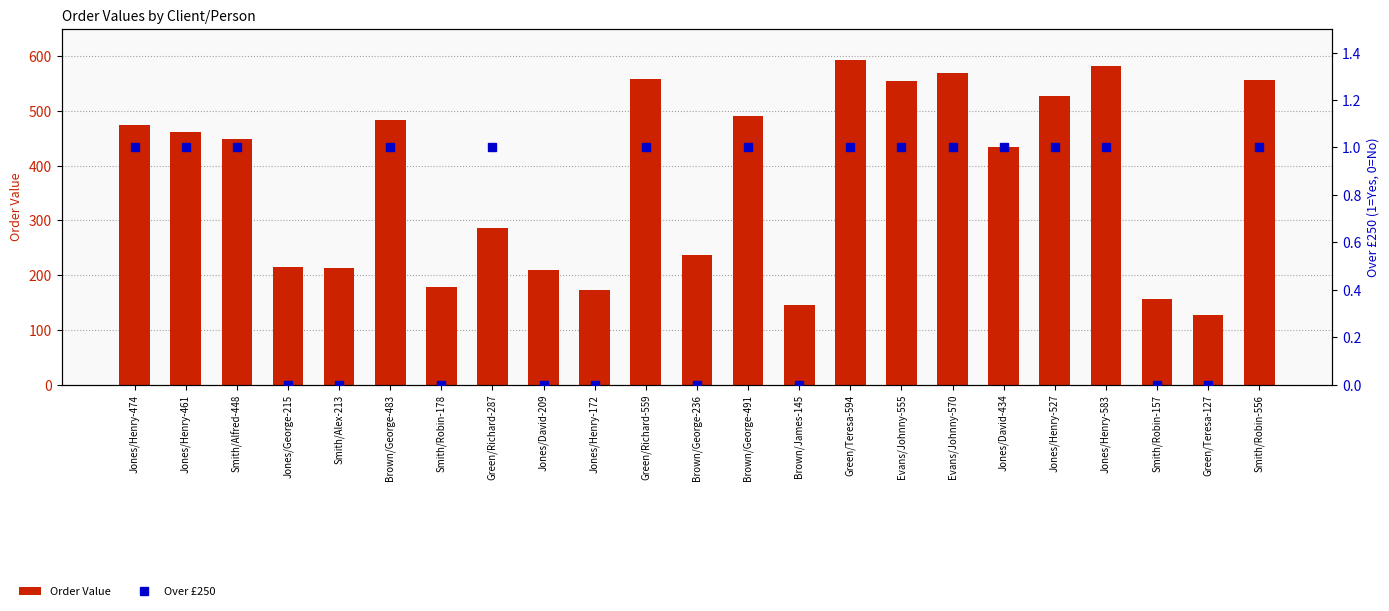

At which label does Over £250 reach its peak?

Jones/Henry-474